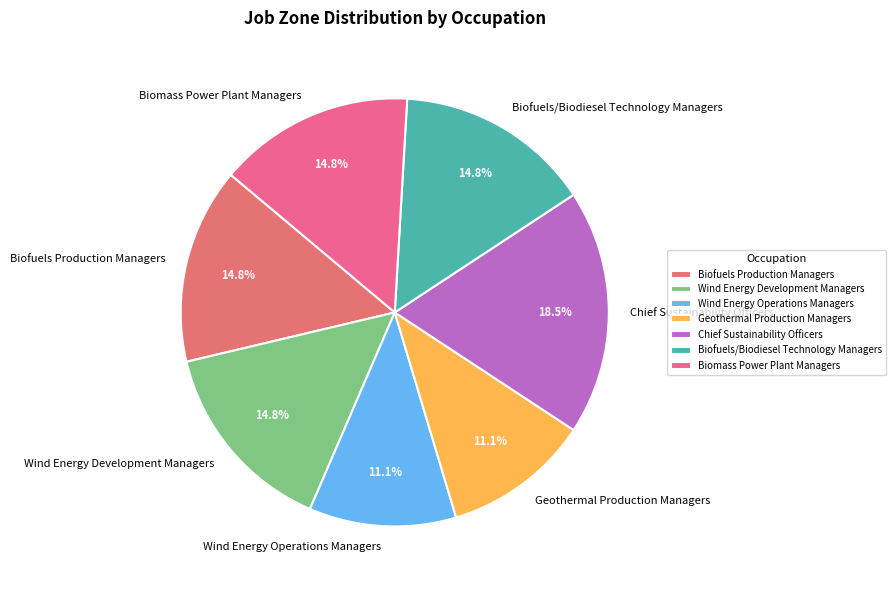

Which slice is the largest?

Chief Sustainability Officers